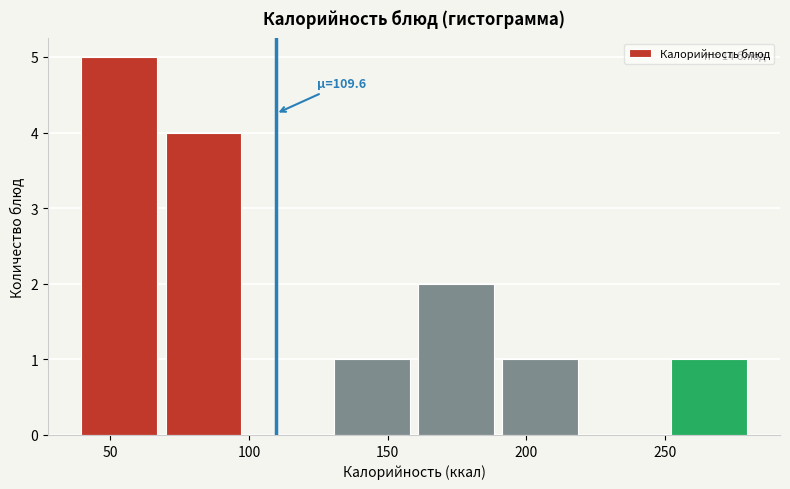

Over which range of the x-axis is the bar tallest?

40 to 70